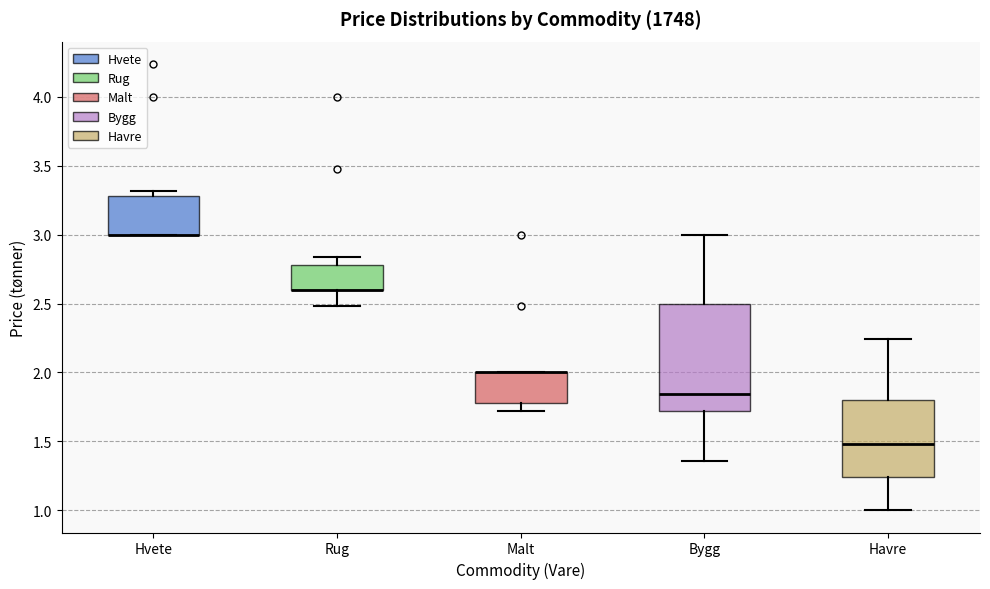

Reading left to right, transcribe this box plot: for each box, give where its median line is, the range the box spans, and where its two whiskers end, as read against the y-axis. The values are not printed on the chart, so give them approximately, as read against the axis.

Hvete: median 3.00 (drawn on the box's lower edge), box 3.00 to 3.30, whiskers 3.00 to 3.30 (just above the box's upper edge)
Rug: median 2.60 (drawn on the box's lower edge), box 2.60 to 2.80, whiskers 2.50 to 2.85
Malt: median 2.00 (drawn on the box's upper edge), box 1.80 to 2.00, whiskers 1.70 to 2.00
Bygg: median 1.85, box 1.70 to 2.50, whiskers 1.35 to 3.00
Havre: median 1.50, box 1.25 to 1.80, whiskers 1.00 to 2.25